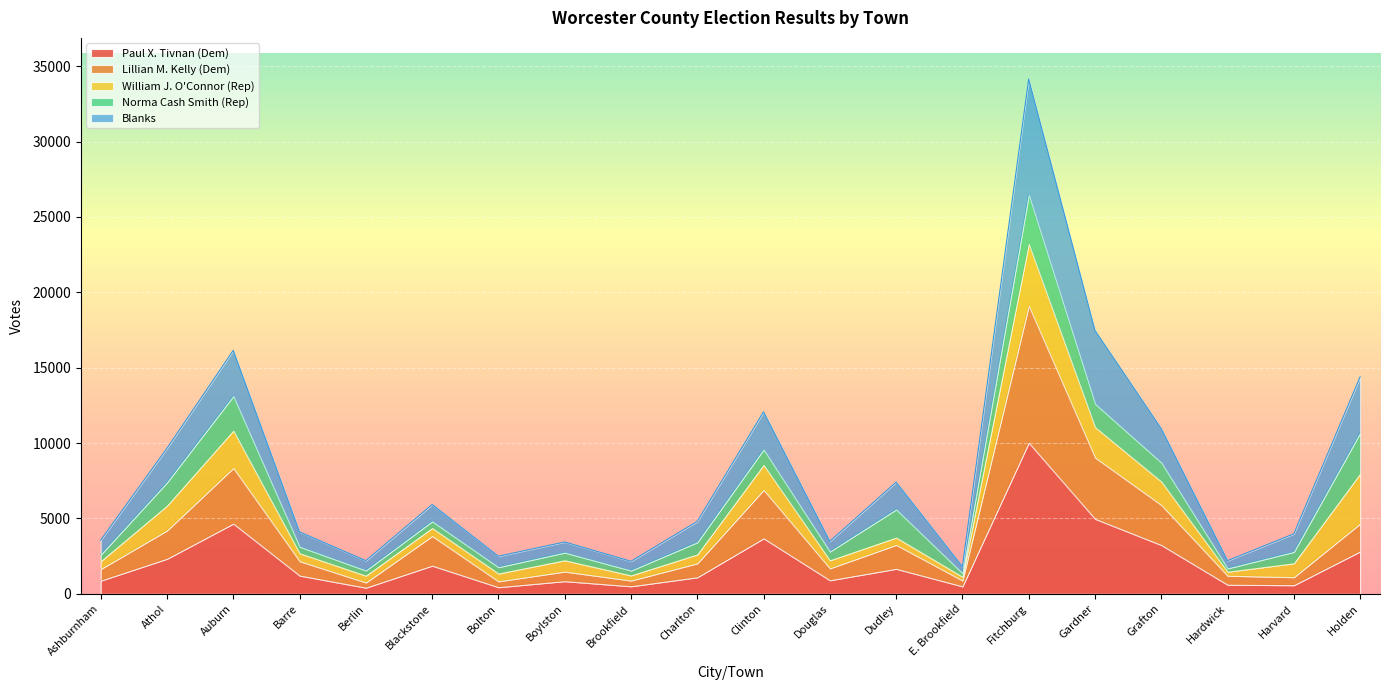

Is the value of Paul X. Tivnan (Dem) at Berlin greater than the value of Lillian M. Kelly (Dem) at Auburn?

No